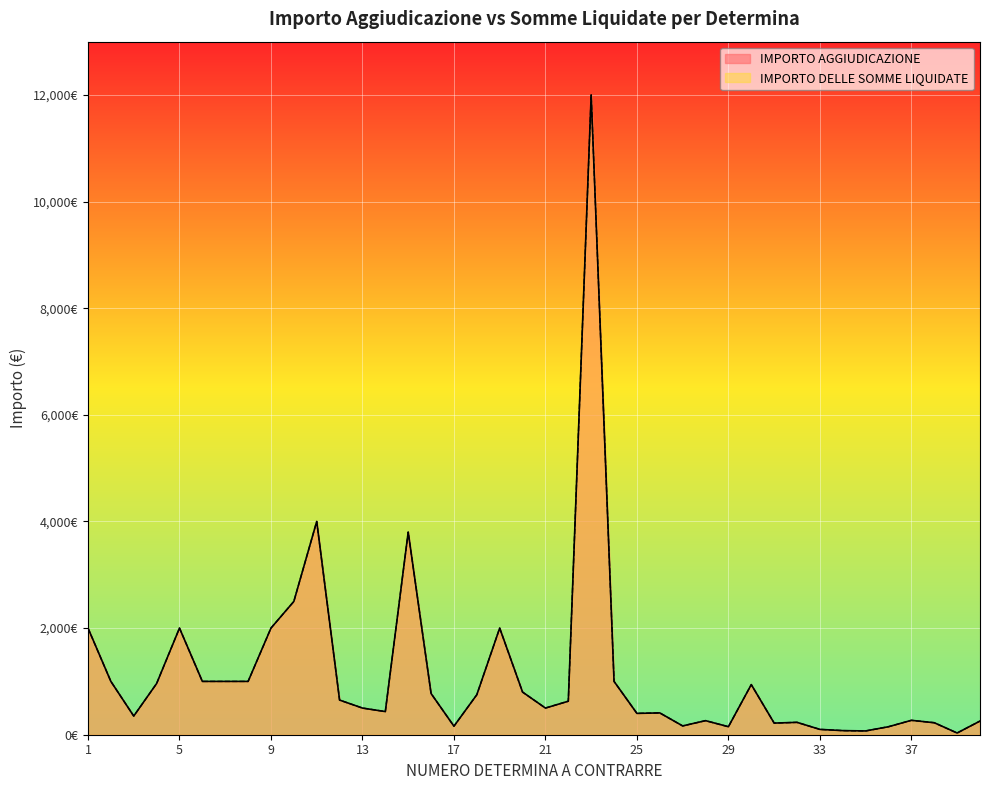

List the series in order of their peak value, highest first.

IMPORTO AGGIUDICAZIONE, IMPORTO DELLE SOMME LIQUIDATE